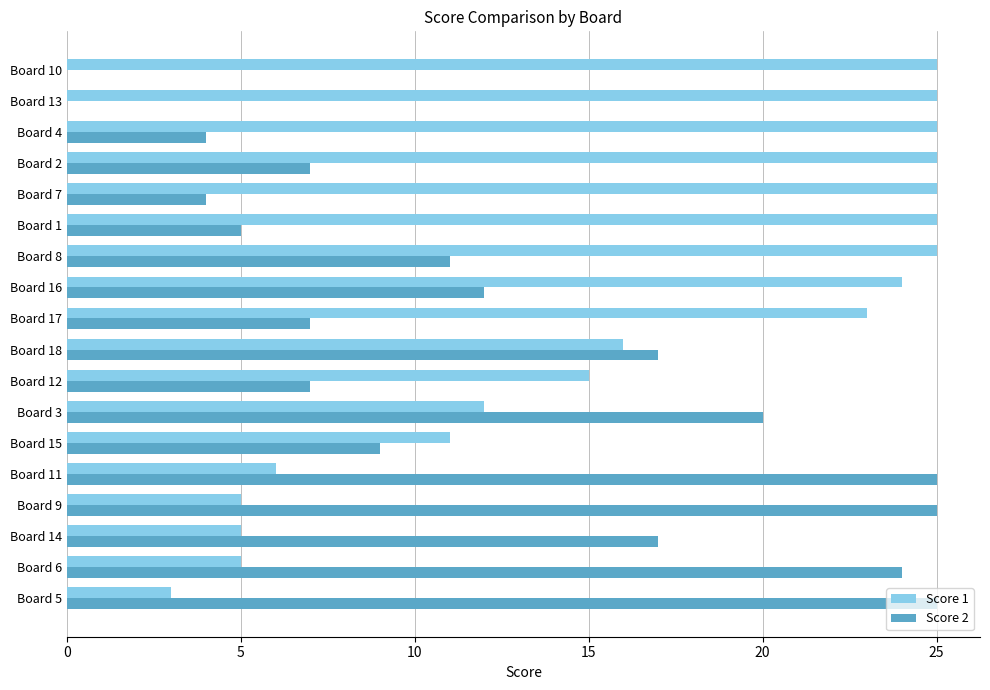

At which label is Score 1 closest to 14?

Board 12